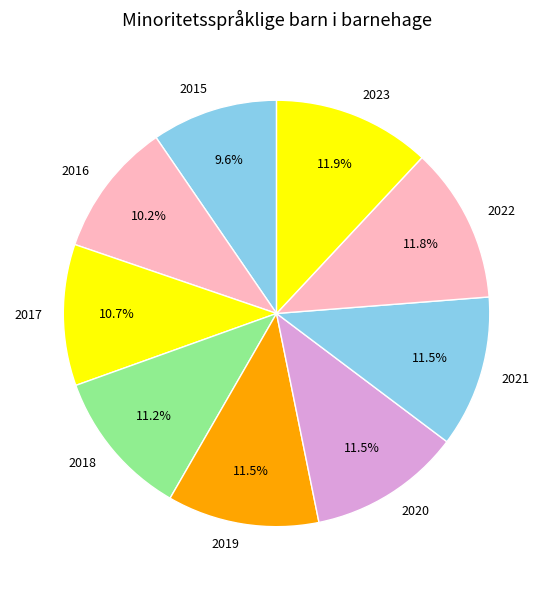

Is there a majority slice in this chart?

No